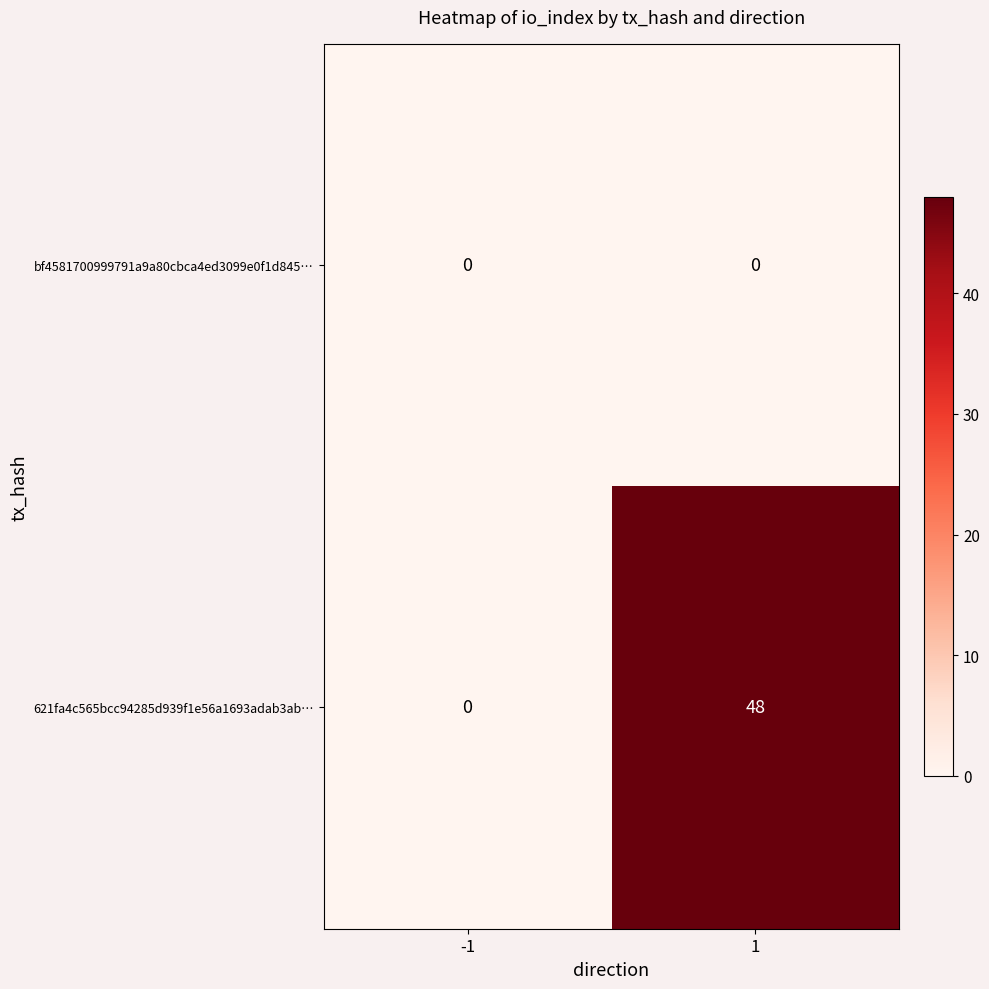

What is the average value of the 621fa4c565bcc94285d939f1e56a1693adab3ab… series?

24